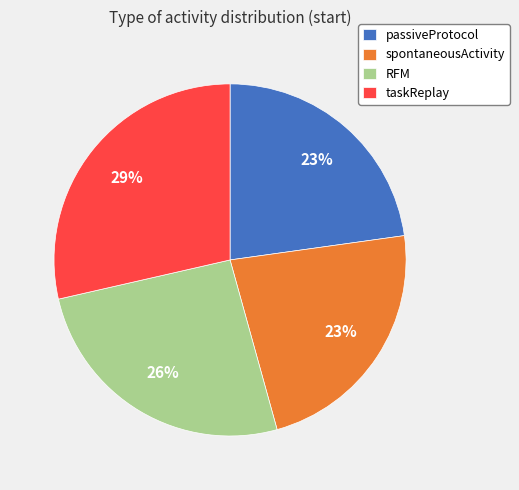

Approximately how many times larger is the value at passiveProtocol compared to taskReplay?

0.8